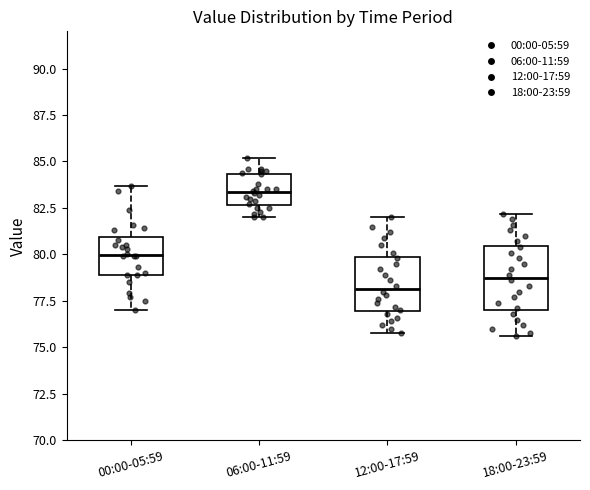

Which box has the highest median line?

06:00-11:59